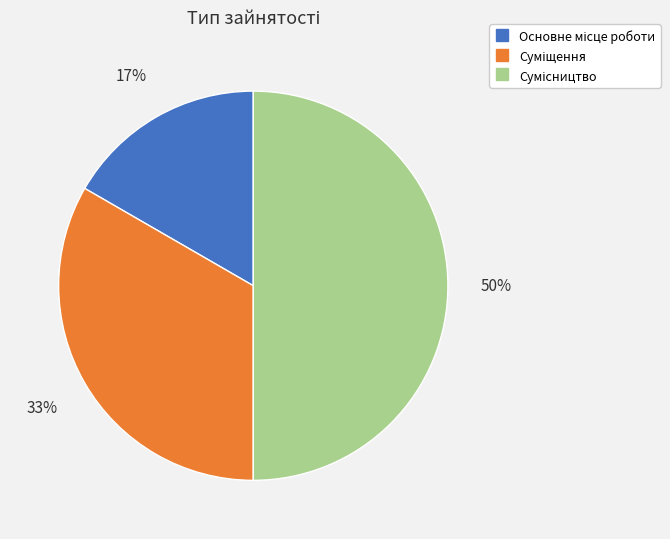

To the nearest percent, what is the average slice percentage?

33%